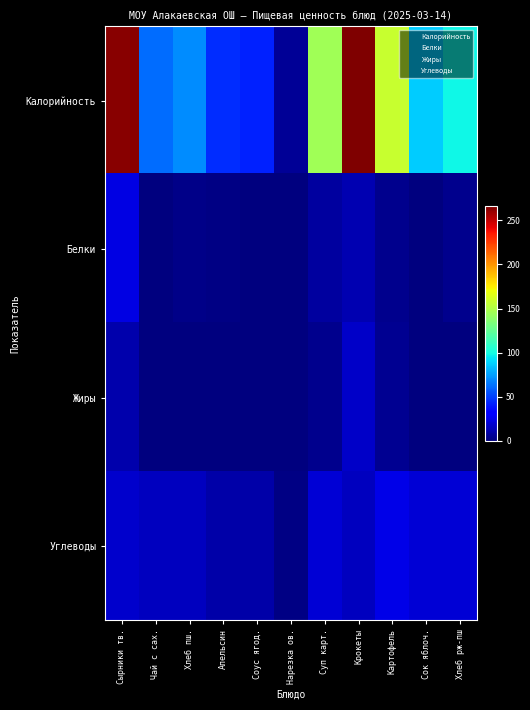

List the series in order of their peak value, highest first.

Калорийность, Углеводы, Белки, Жиры